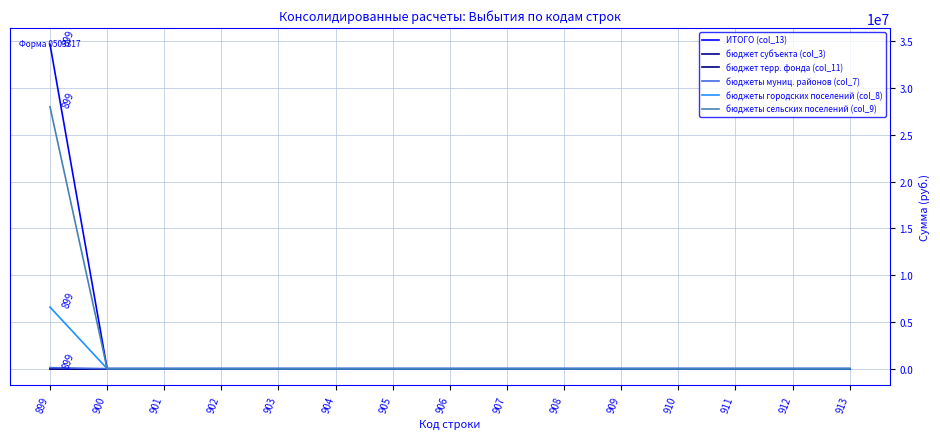

Does the chart display data point markers on the line(s)?

No